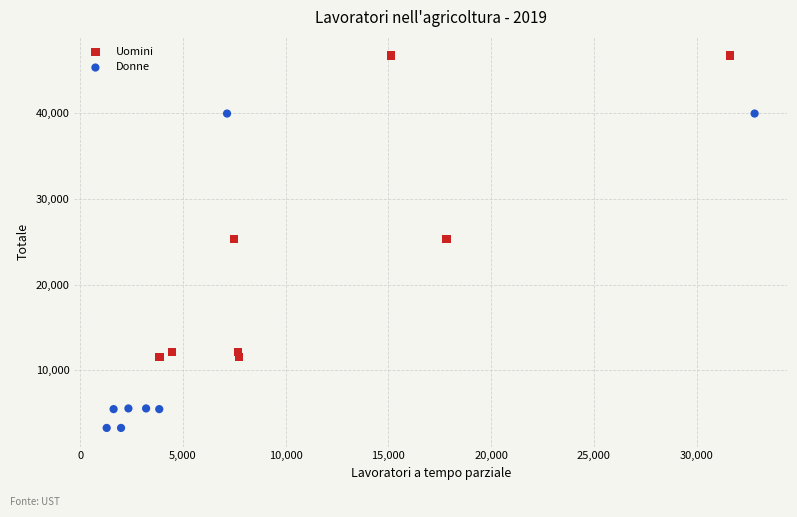

Which series contains the highest Y value?

Uomini